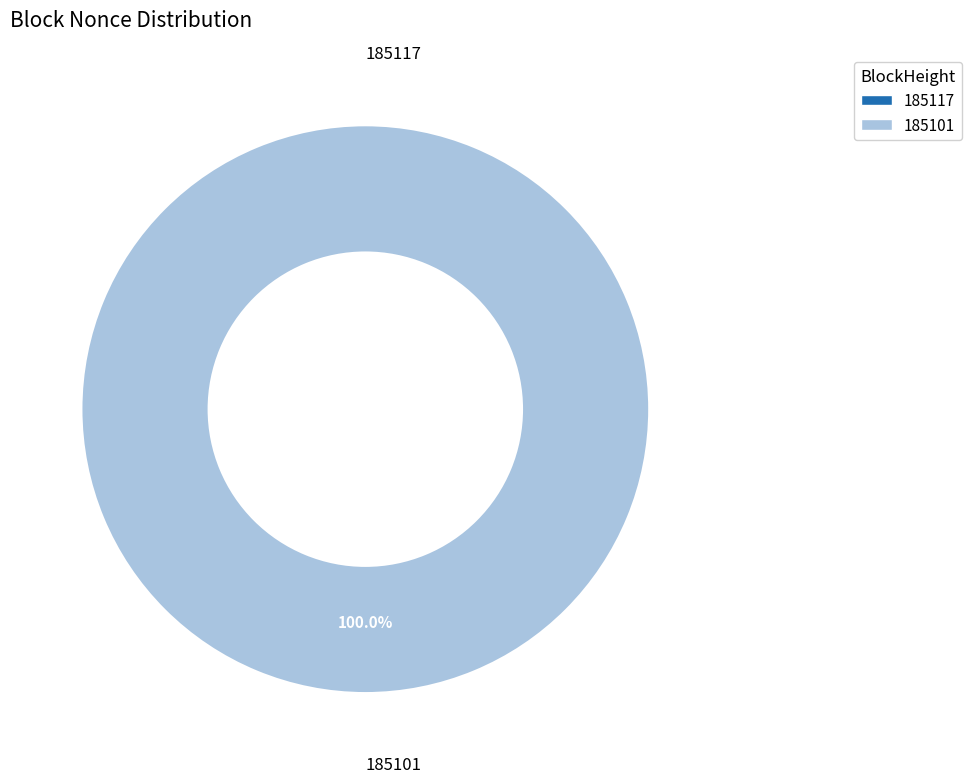

What percentage is NOT represented by 185117?

100.0%